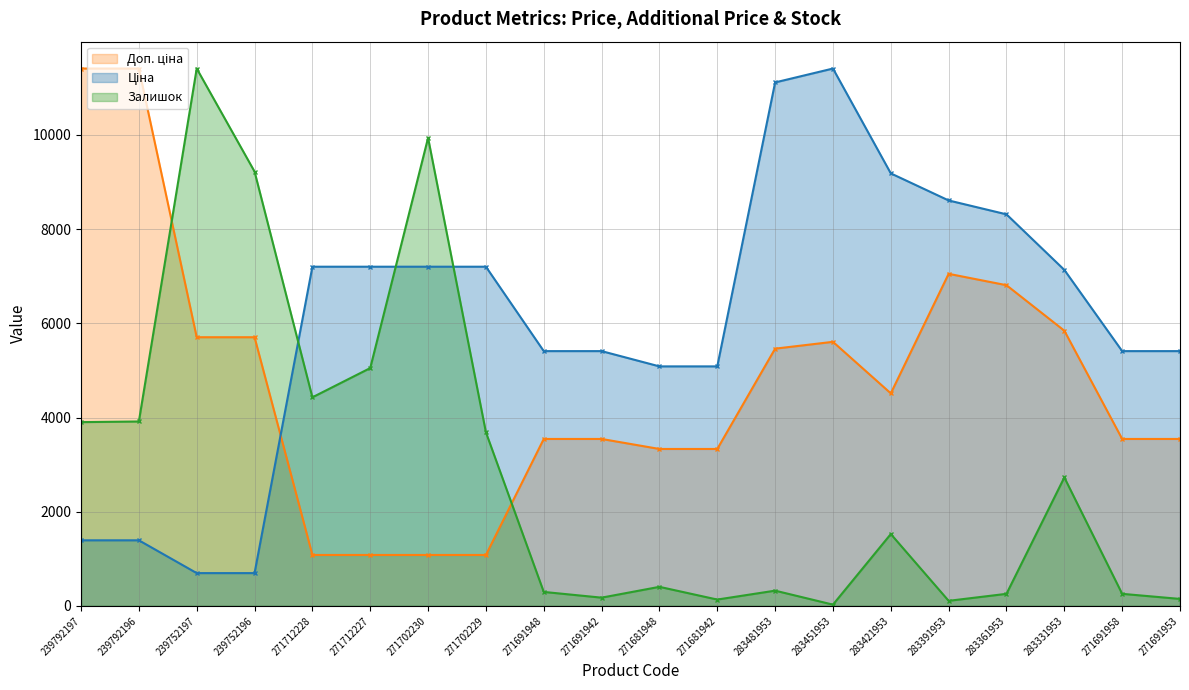

At which category does Ціна reach its first local peak?

283451953